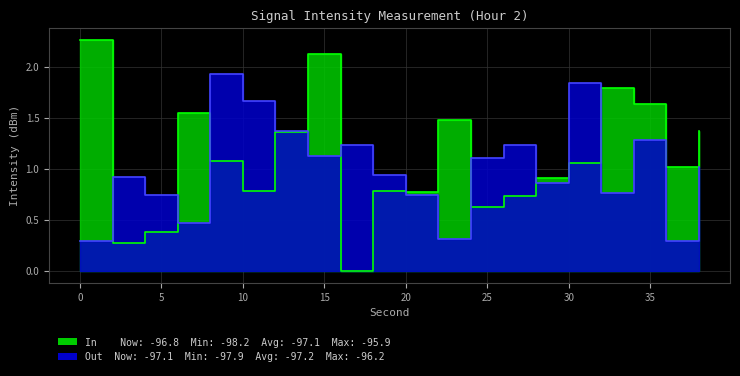

Reading left to right, extract all data points from this chart.

In: 2.3	0.3	0.4	1.5	1.1	0.8	1.4	2.1	0.0	0.8	0.8	1.5	0.6	0.7	0.9	1.1	1.8	1.6	1.0	1.4
Out: 0.3	0.9	0.7	0.5	1.9	1.7	1.4	1.1	1.2	0.9	0.7	0.3	1.1	1.2	0.9	1.8	0.8	1.3	0.3	1.0